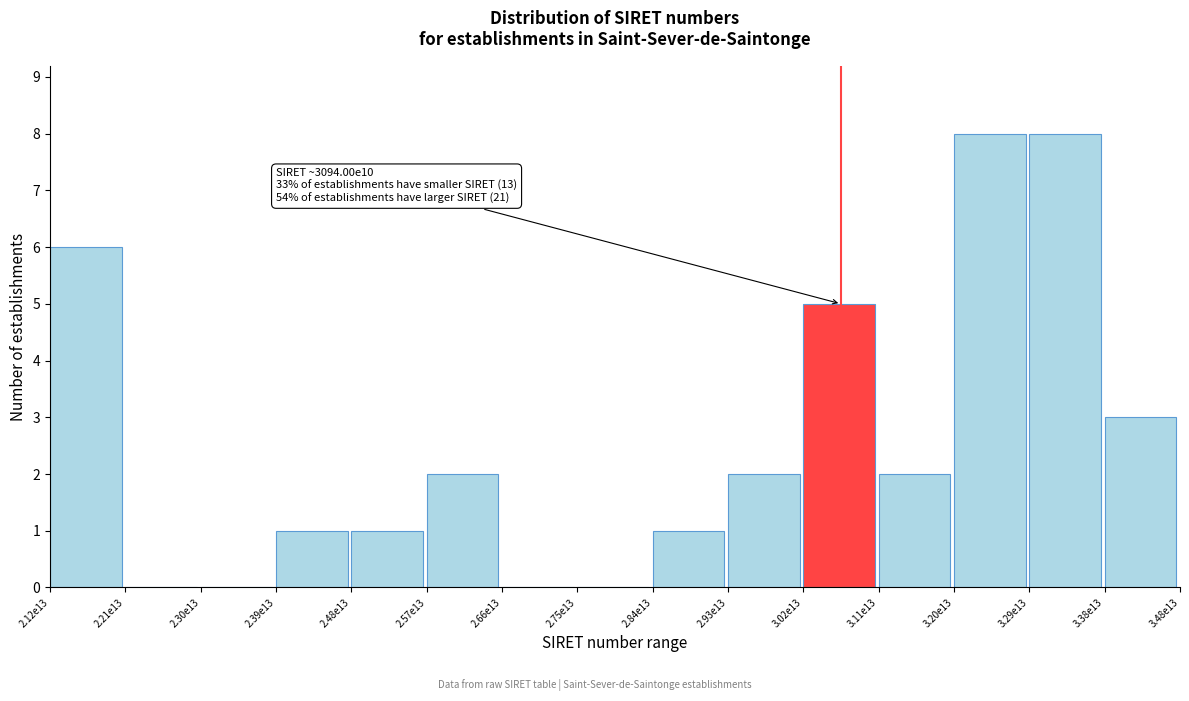

Reading right to left, extract all data points from this chart.

3.38e13=3	3.29e13=8	3.20e13=8	3.11e13=2	3.02e13=5	2.93e13=2	2.84e13=1	2.75e13=0	2.66e13=0	2.57e13=2	2.48e13=1	2.39e13=1	2.30e13=0	2.21e13=0	2.12e13=6